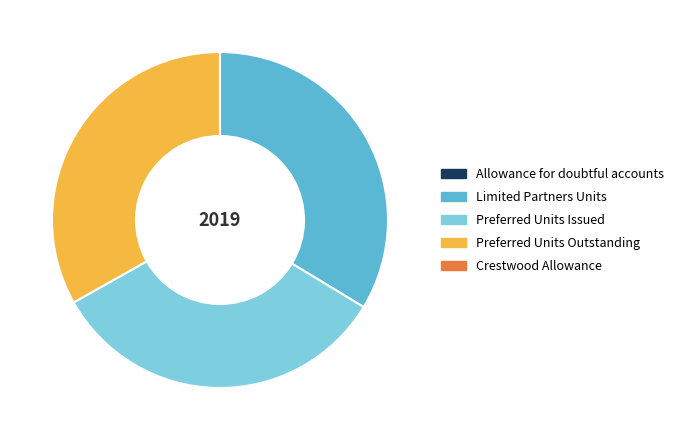

The Limited Partners Units slice represents 34% of the pie. True or false?

True